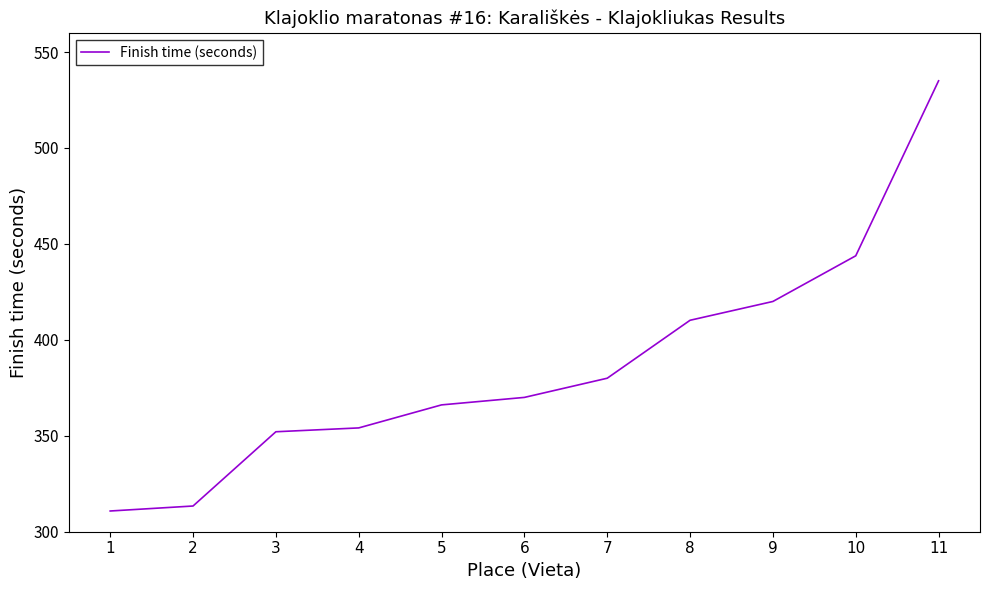

At which category does the chart reach its peak across all series?

11